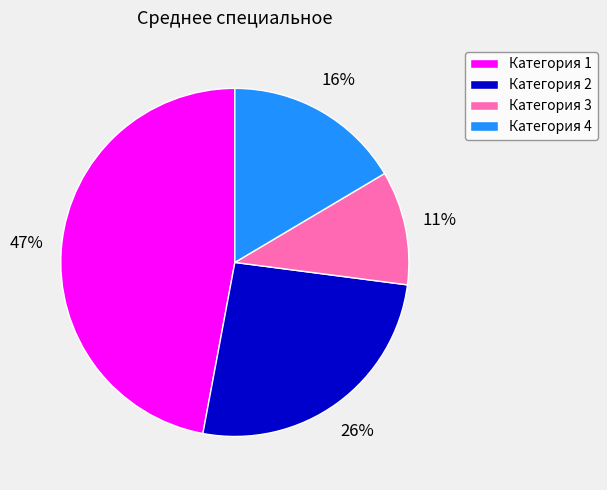

The Категория 1 slice represents 34% of the pie. True or false?

False